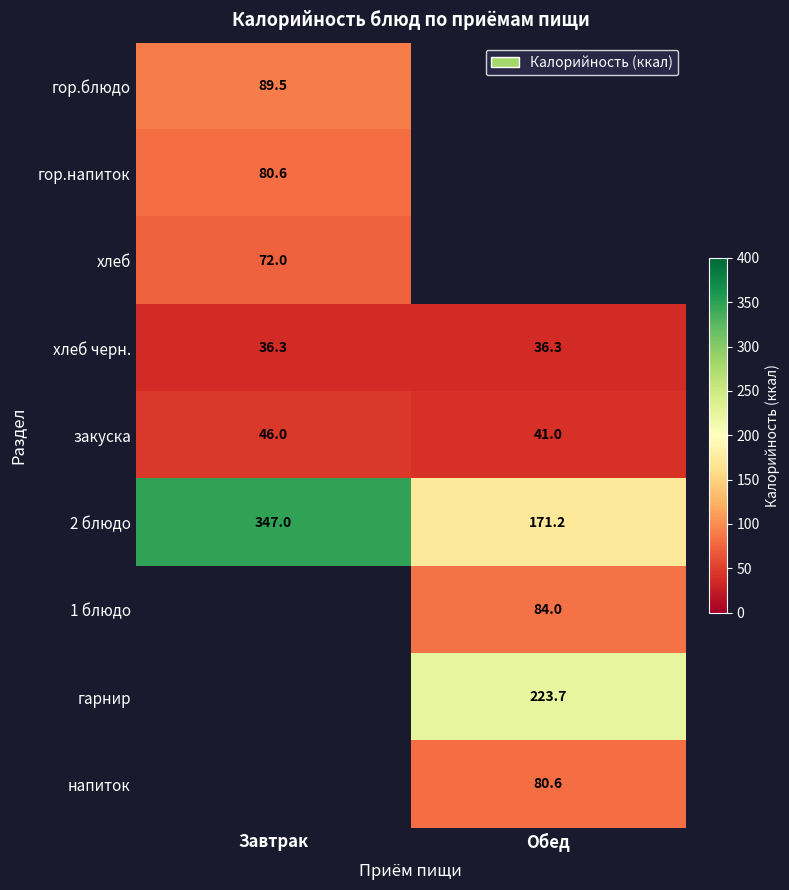

What is the sum of all 2 блюдо values?

518.2